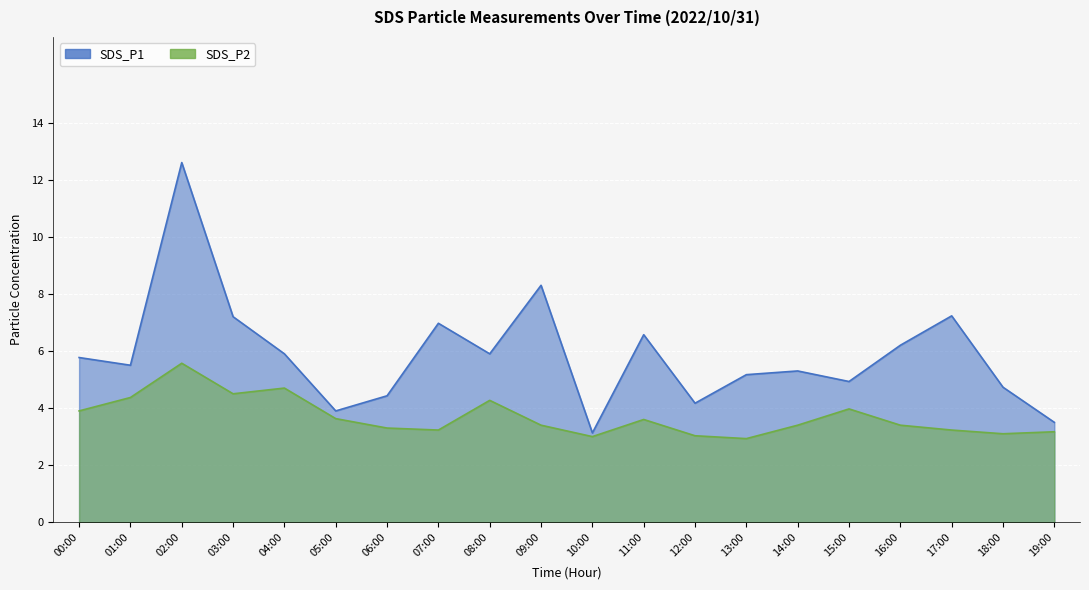

What position from the left is 02:00?

3